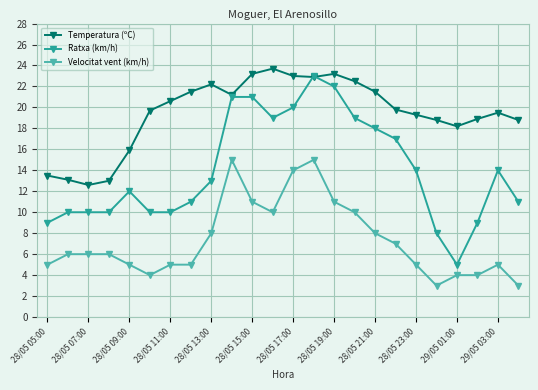

Rank the series by their average value, from highest to lowest.

Temperatura (ºC), Ratxa (km/h), Velocitat vent (km/h)